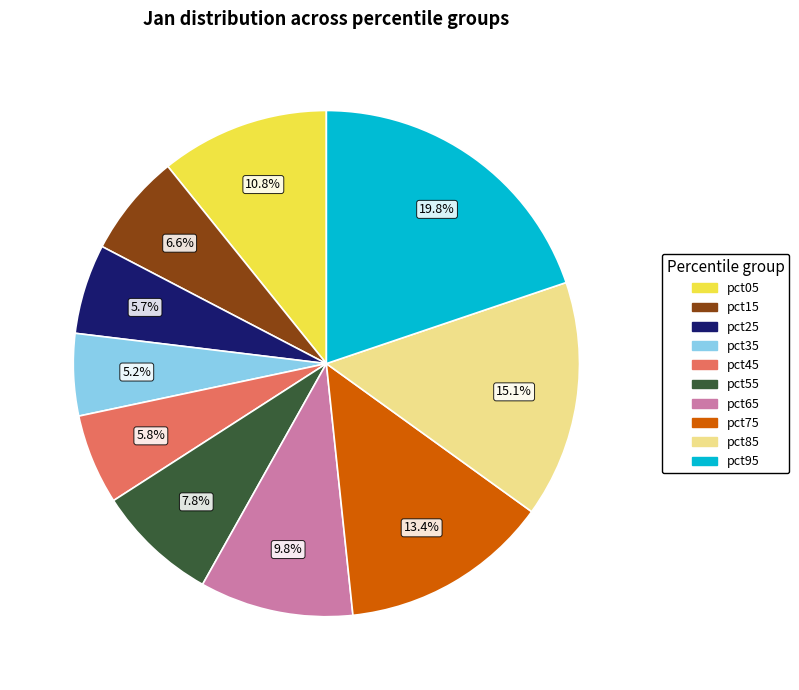

To the nearest percent, what percentage of the pie is pct85?

15%